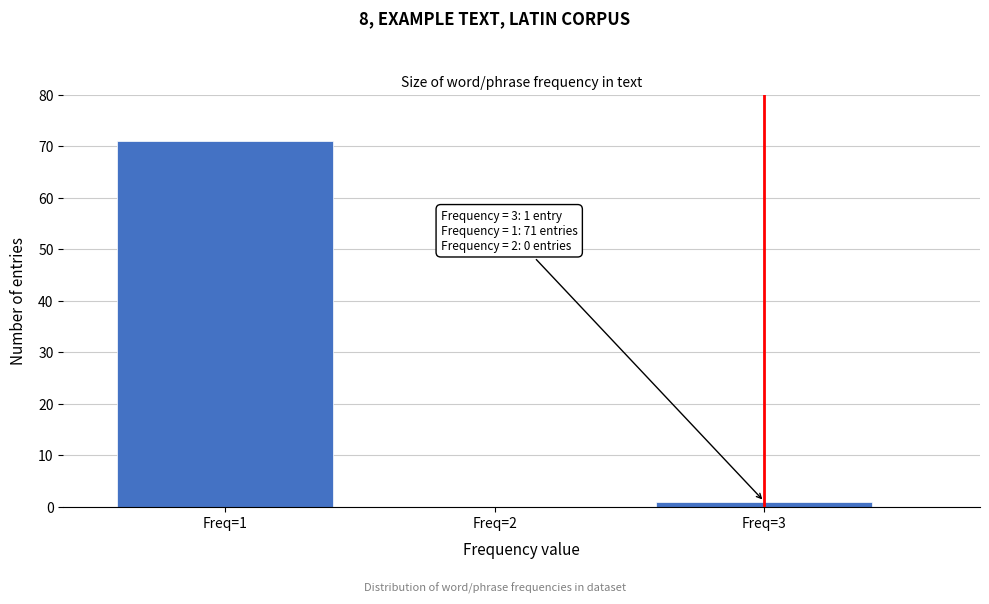

Reading left to right, extract all data points from this chart.

Freq=1=71	Freq=2=0	Freq=3=1